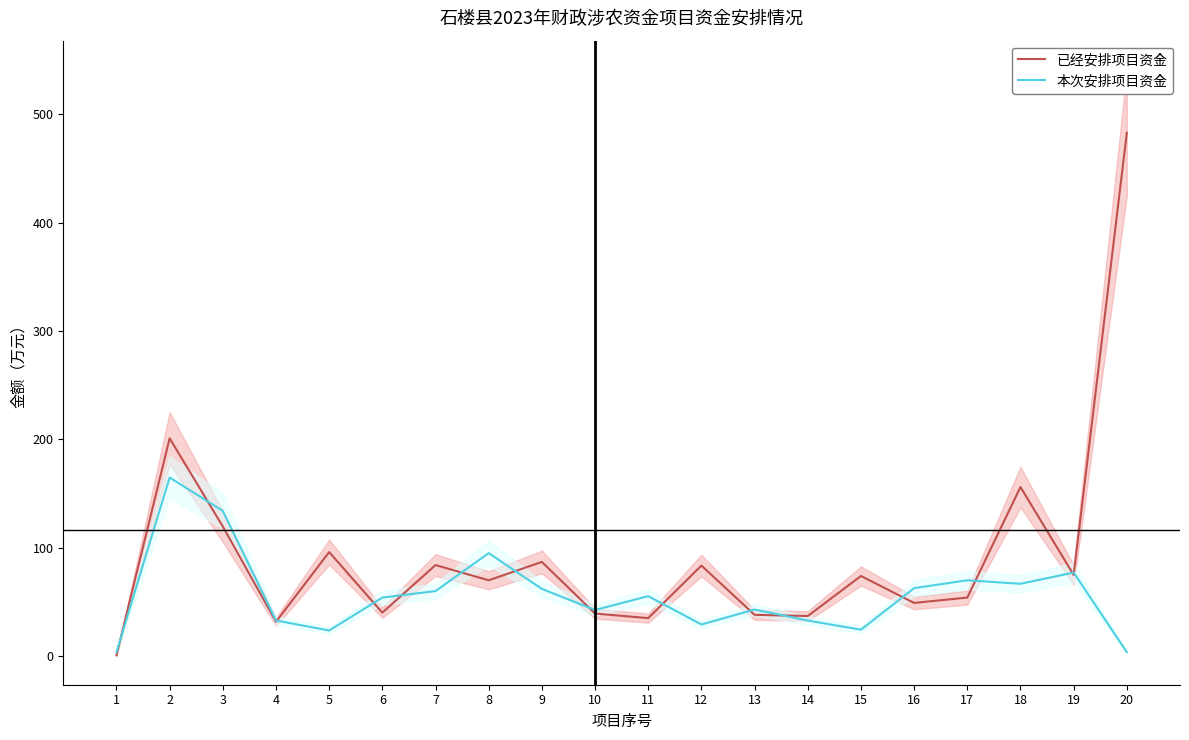

List the series in order of their overall mean, lowest first.

本次安排项目资金, 已经安排项目资金